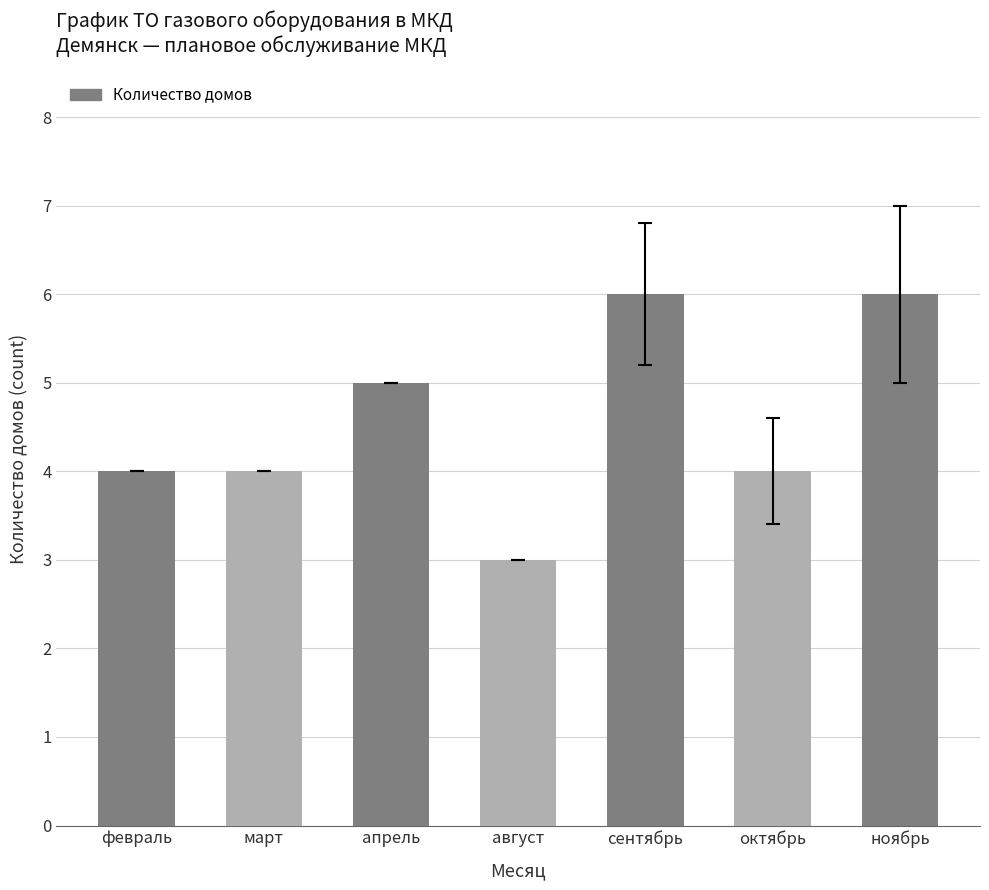

Count the number of data series in this chart.

1